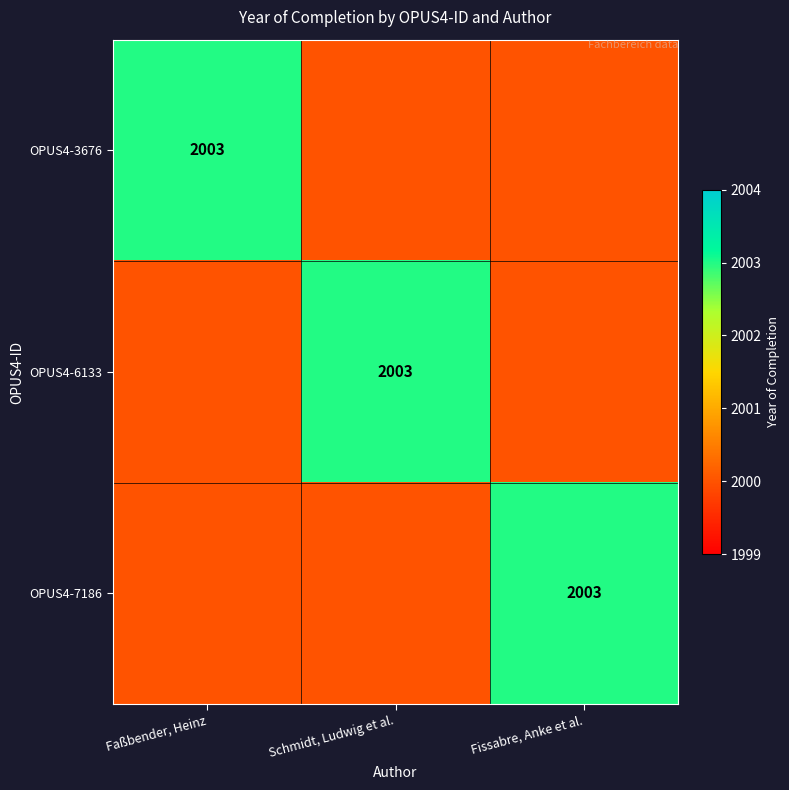

True or false: OPUS4-6133 has a value of 2003 at Schmidt, Ludwig et al..

True